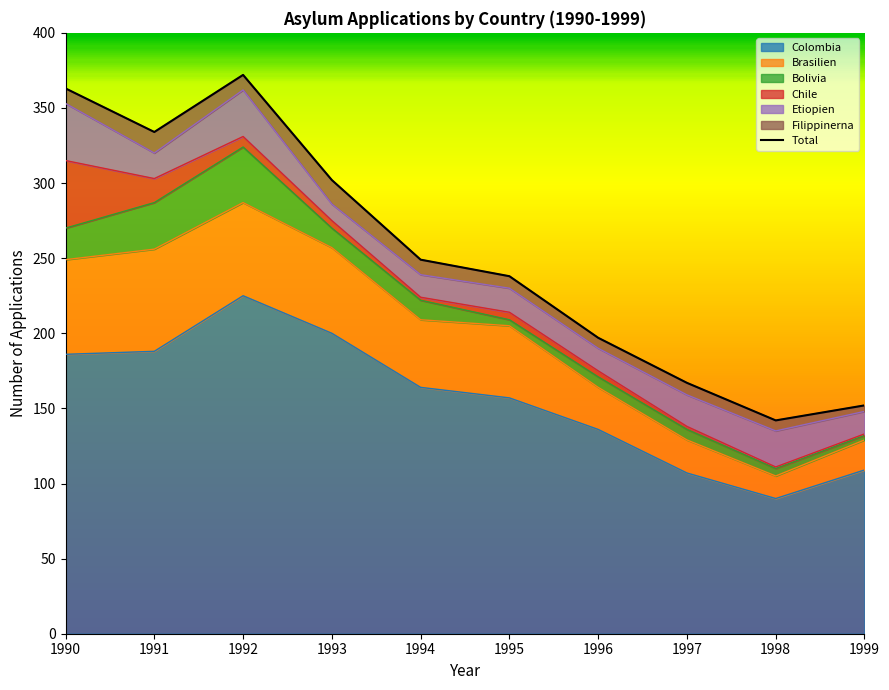

List the series in order of their peak value, lowest first.

Filippinerna, Bolivia, Etiopien, Chile, Brasilien, Colombia